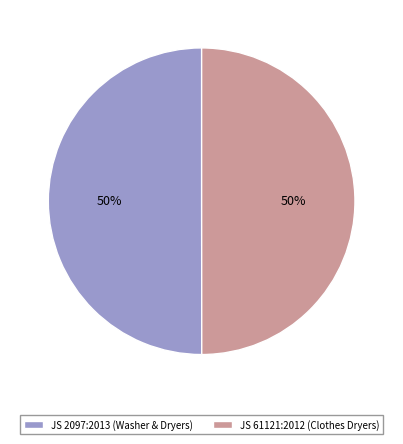

Is the sum of JS 61121:2012 (Clothes Dryers) and JS 2097:2013 (Washer & Dryers) greater than half?

Yes